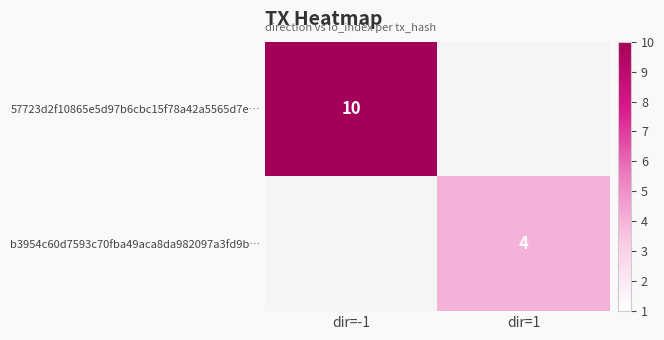

Is the value of 57723d2f10865e5d97b6cbc15f78a42a5565d7e… at dir=-1 greater than the value of b3954c60d7593c70fba49aca8da982097a3fd9b… at dir=1?

Yes